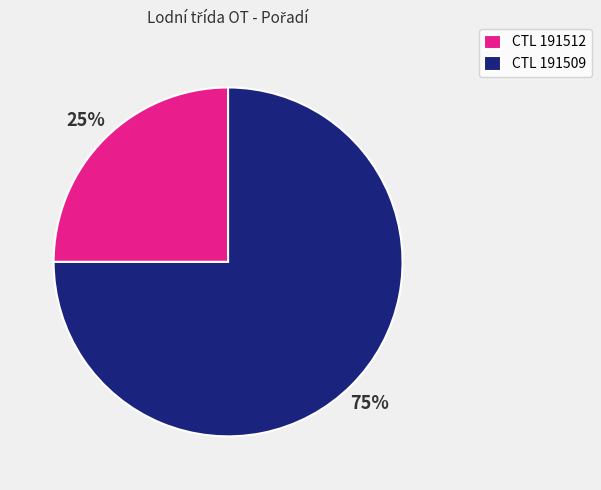

What percentage is the CTL 191509 slice, to the nearest percent?

75%